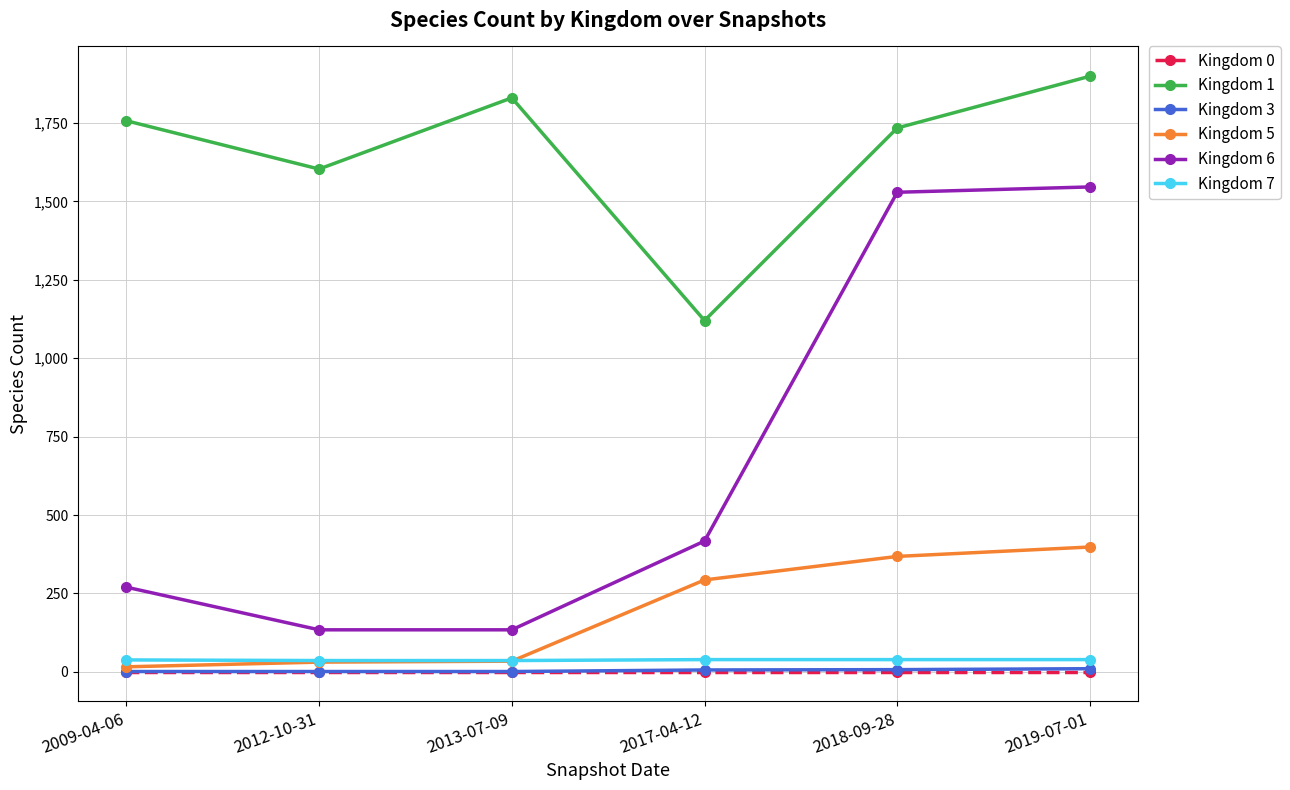

What is the sum of the Kingdom 7 values at 2017-04-12 and 2012-10-31?

75